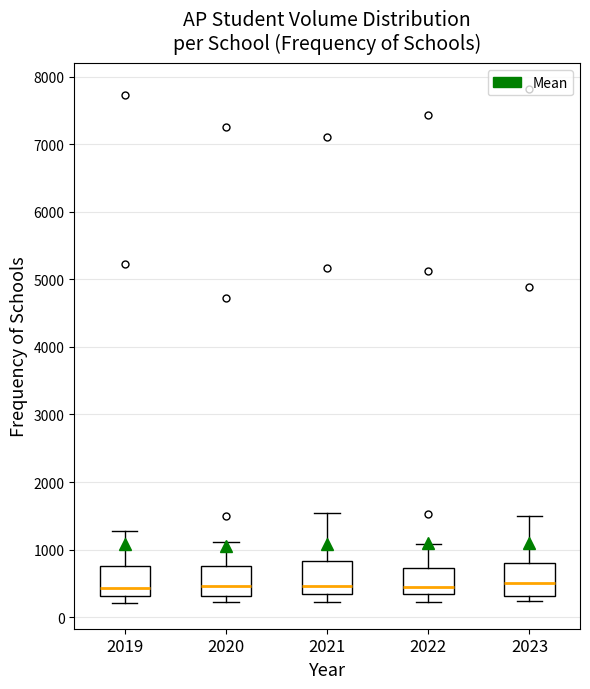

Where does the median line of the box at x = 2020 sit on the y-axis? The values are not printed on the chart, so give them approximately, as read against the axis.

500